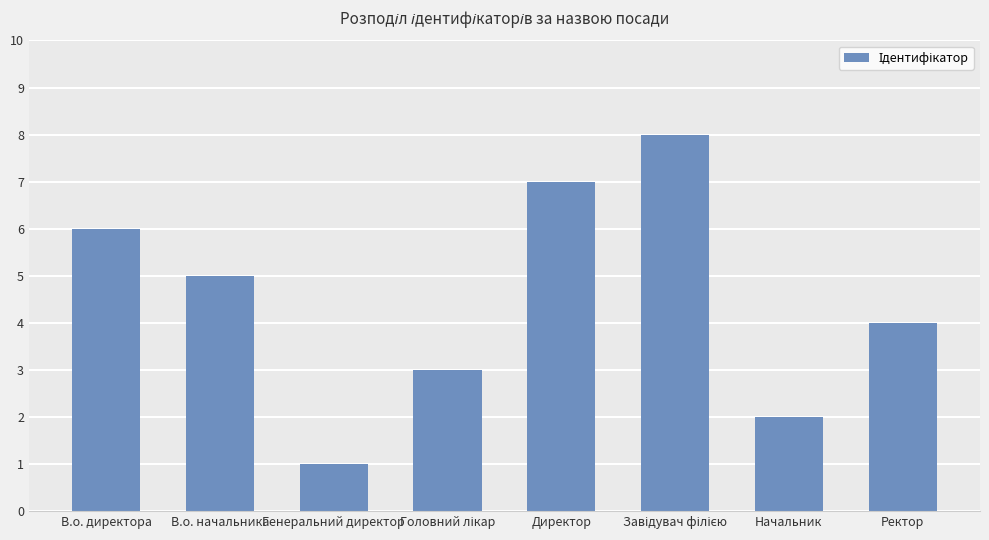

What is the label of the 4th bar from the right?

Директор